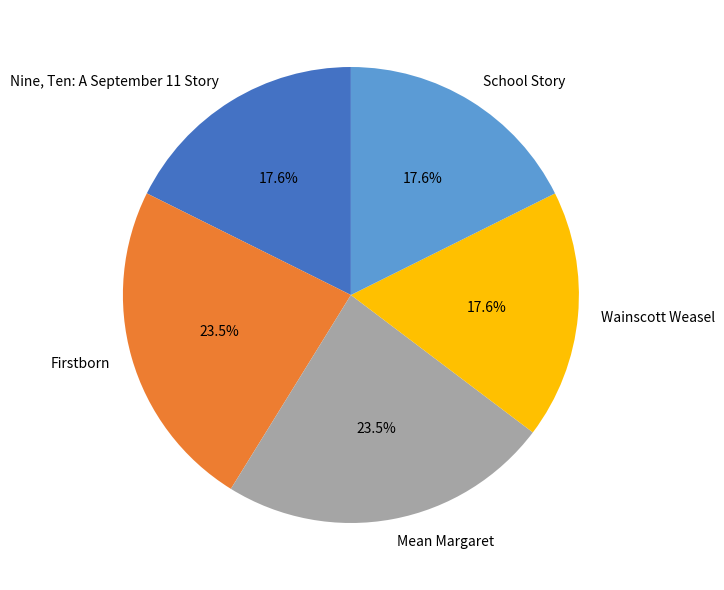

To the nearest percent, what is the difference between the largest and smallest slice percentages?

6%